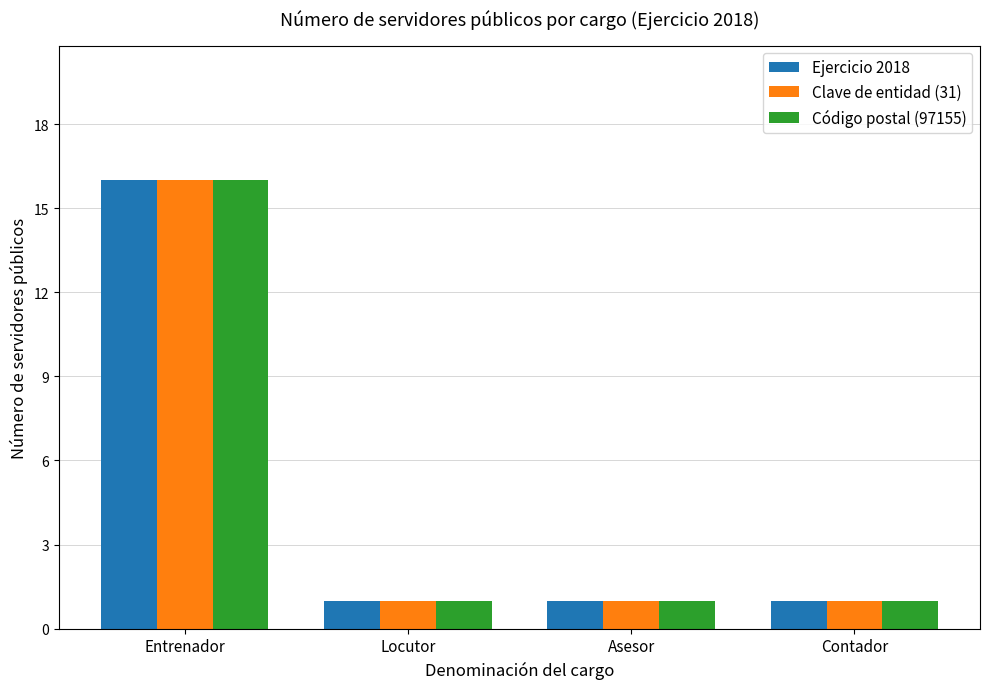

What is the label of the 3rd bar from the left?

Asesor